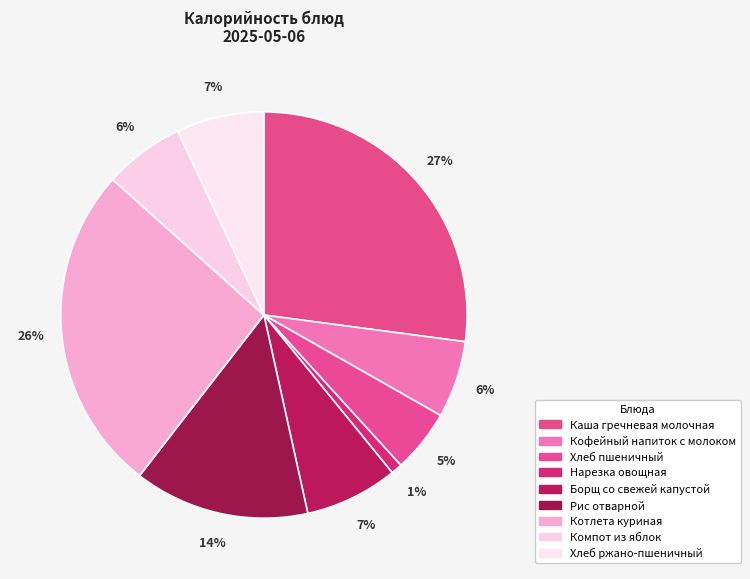

What is the smallest slice in the pie chart?

Нарезка овощная